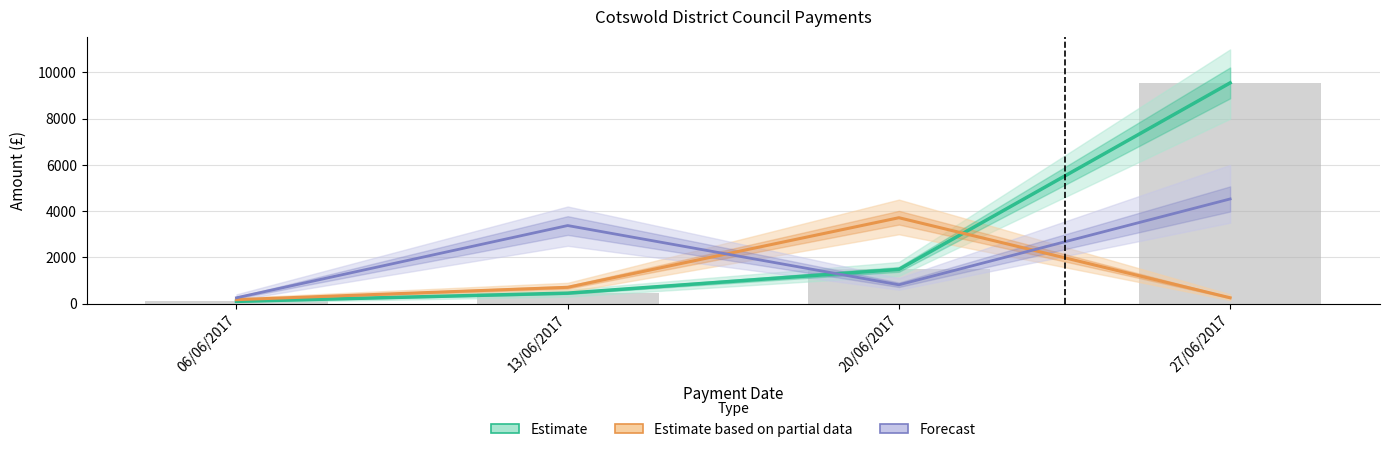

What are all the series names shown in the legend?

Estimate, Estimate based on partial data, Forecast